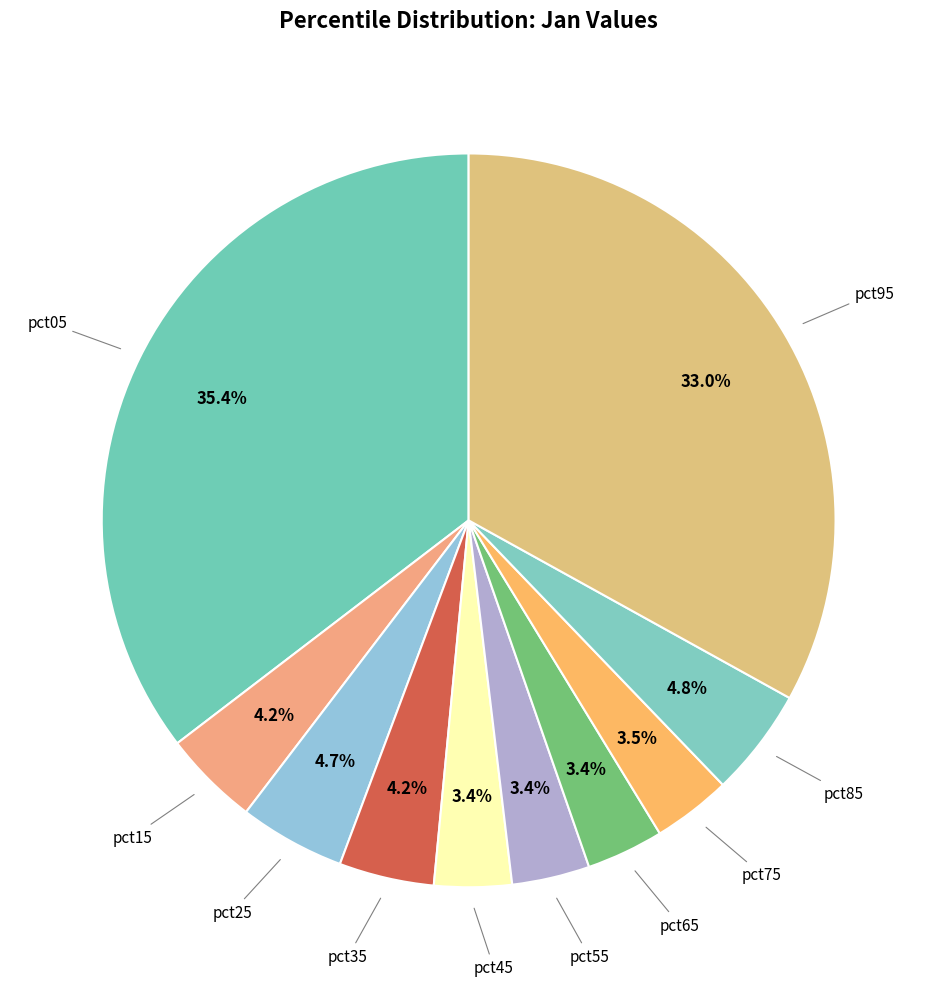

Which category has the biggest portion of the pie?

pct05